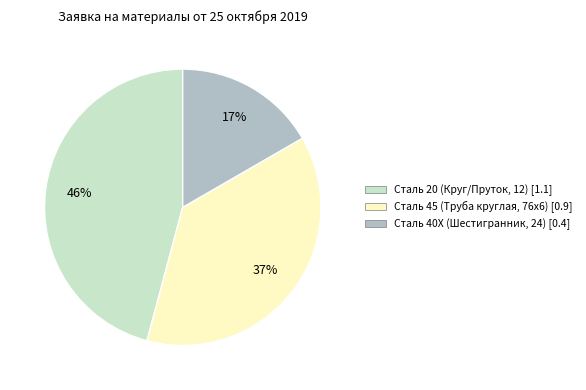

What percentage is the Сталь 20 (Круг/Пруток, 12) slice, to the nearest percent?

46%